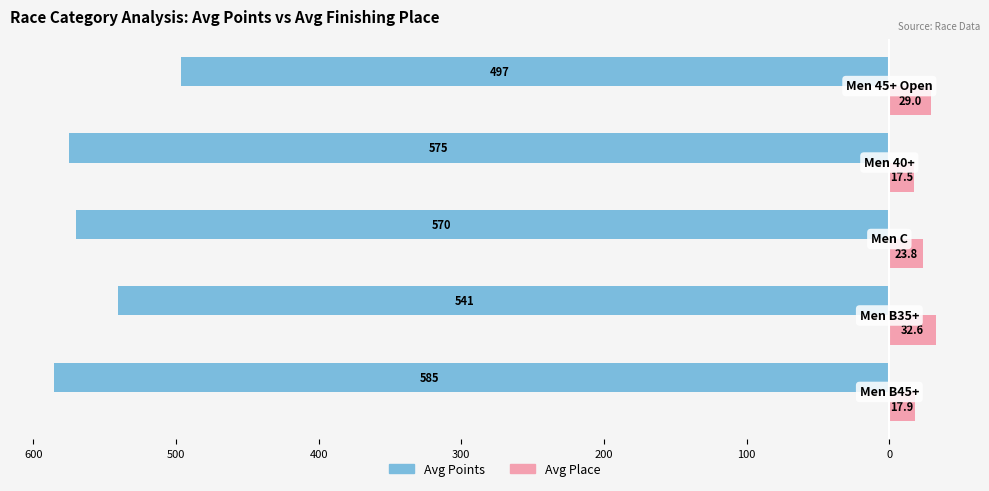

What is the sum of all Avg Place values?

120.9